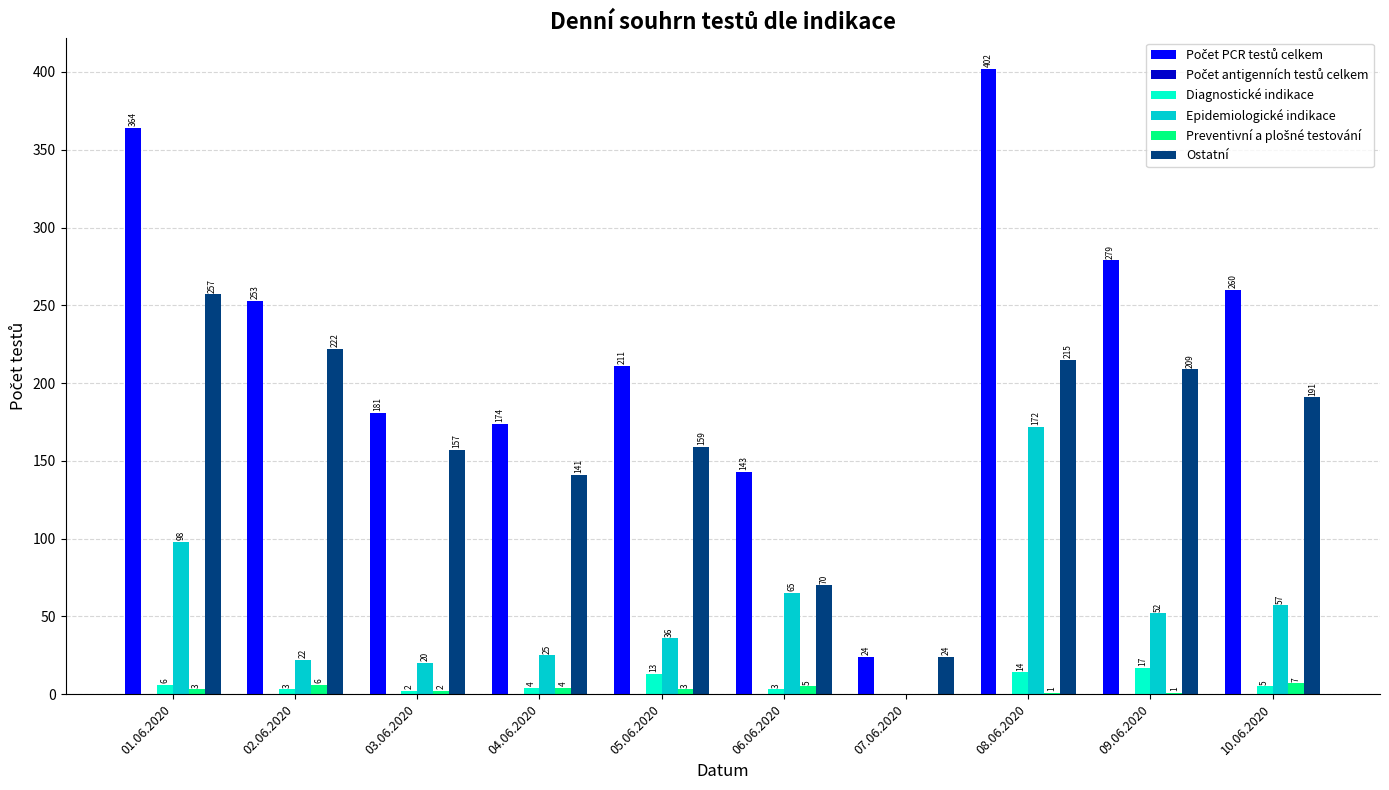

What is the maximum value shown in the chart?

402